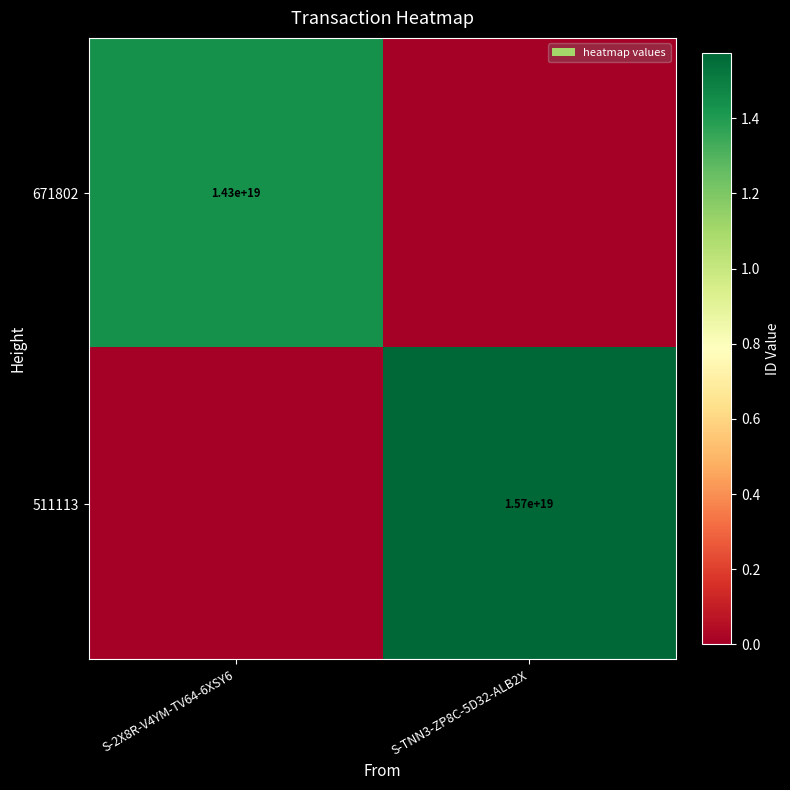

The value of 511113 at S-TNN3-ZP8C-5D32-ALB2X is 5063564453732218880. True or false?

False